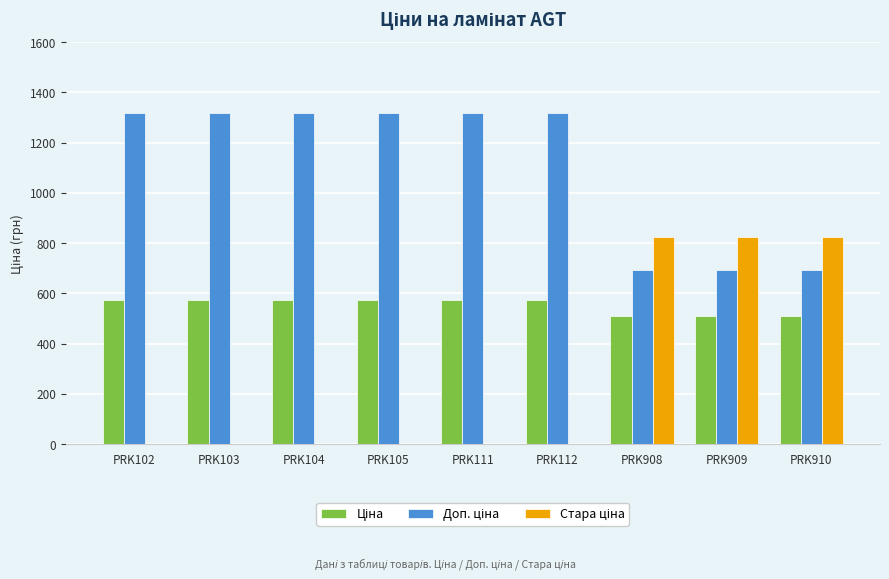

Does the chart contain stacked bars?

No